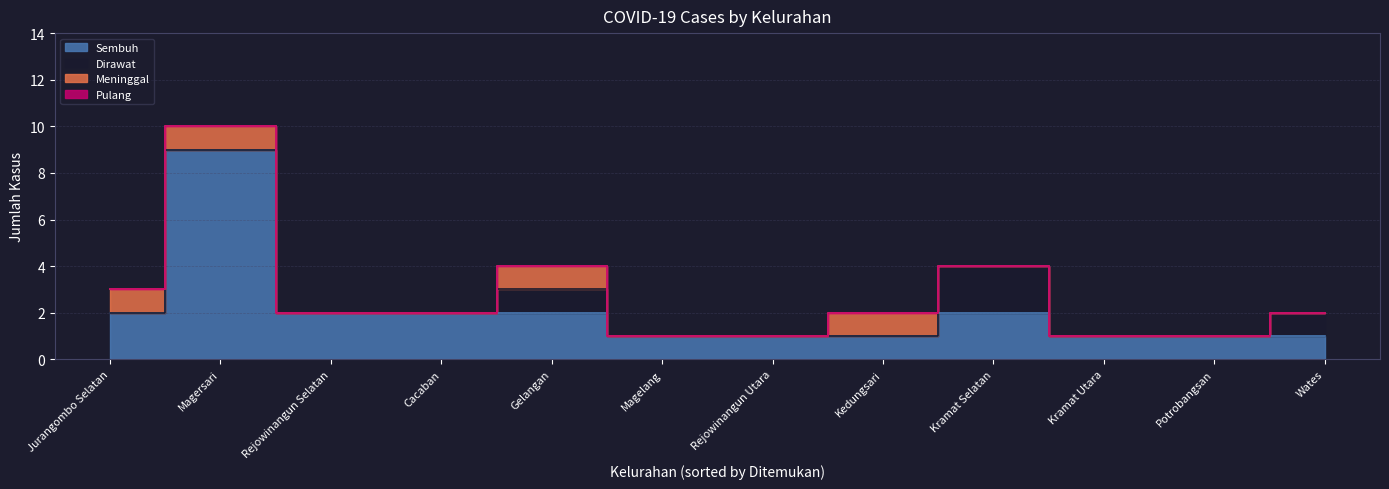

What is the label of the 9th point from the right?

Cacaban